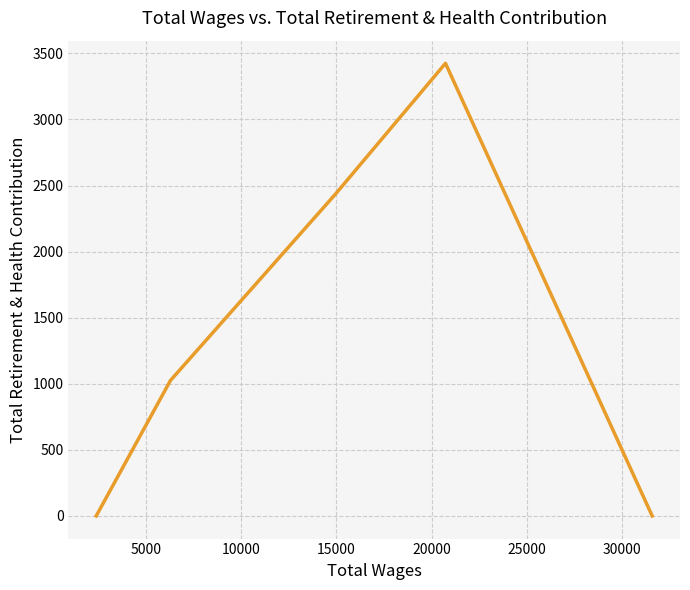

What is the greatest value displayed?

3425